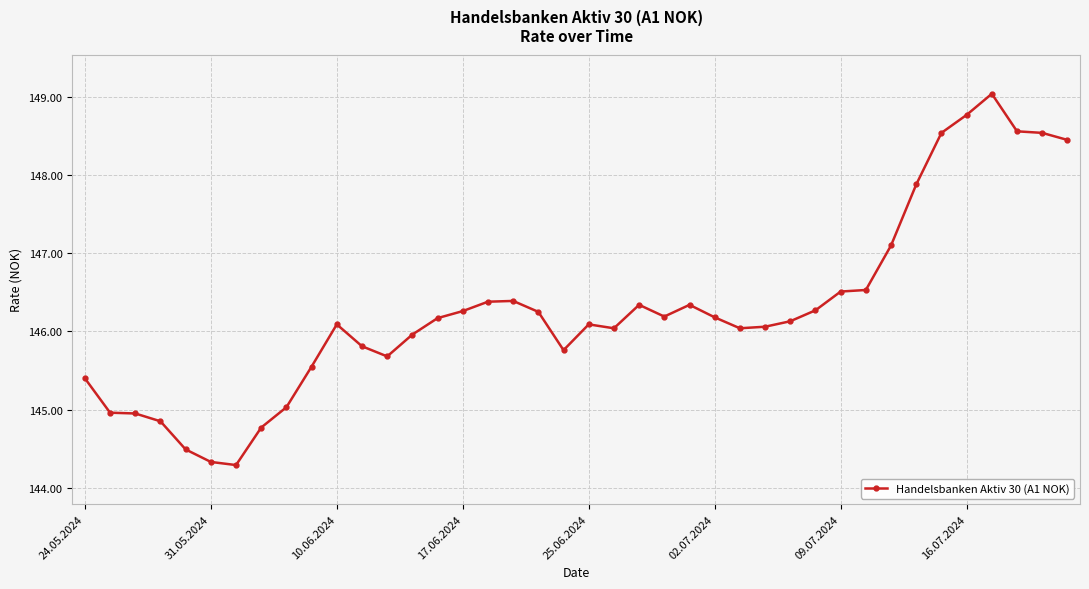

What is the sum of all values?

5851.0